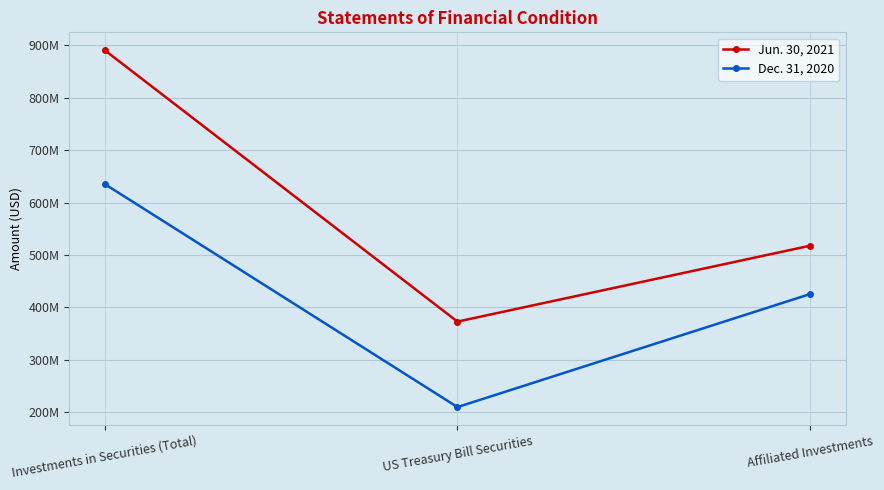

What is the maximum value for Jun. 30, 2021?

890832928